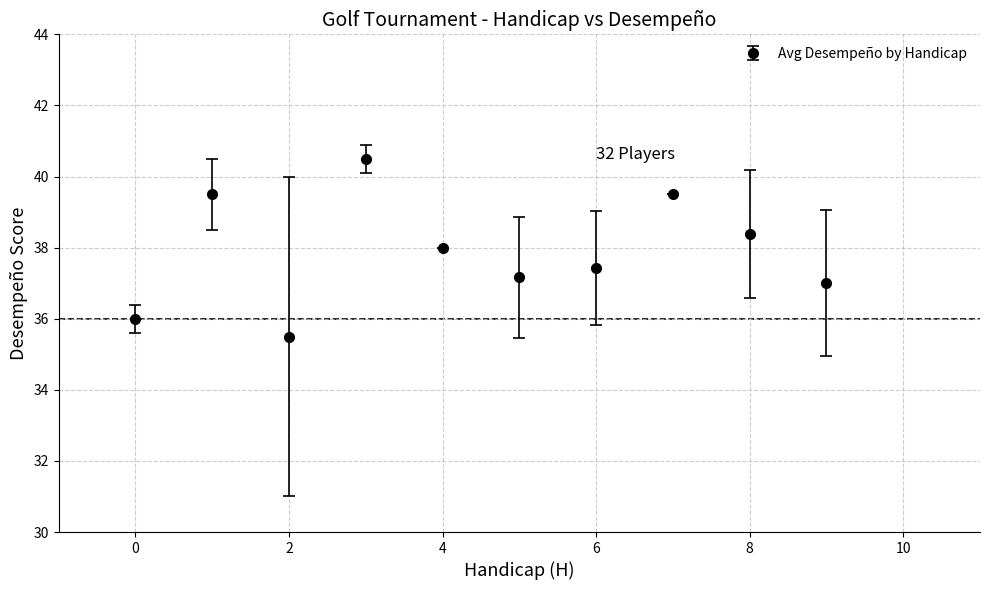

What is the sum of all values?

379.0